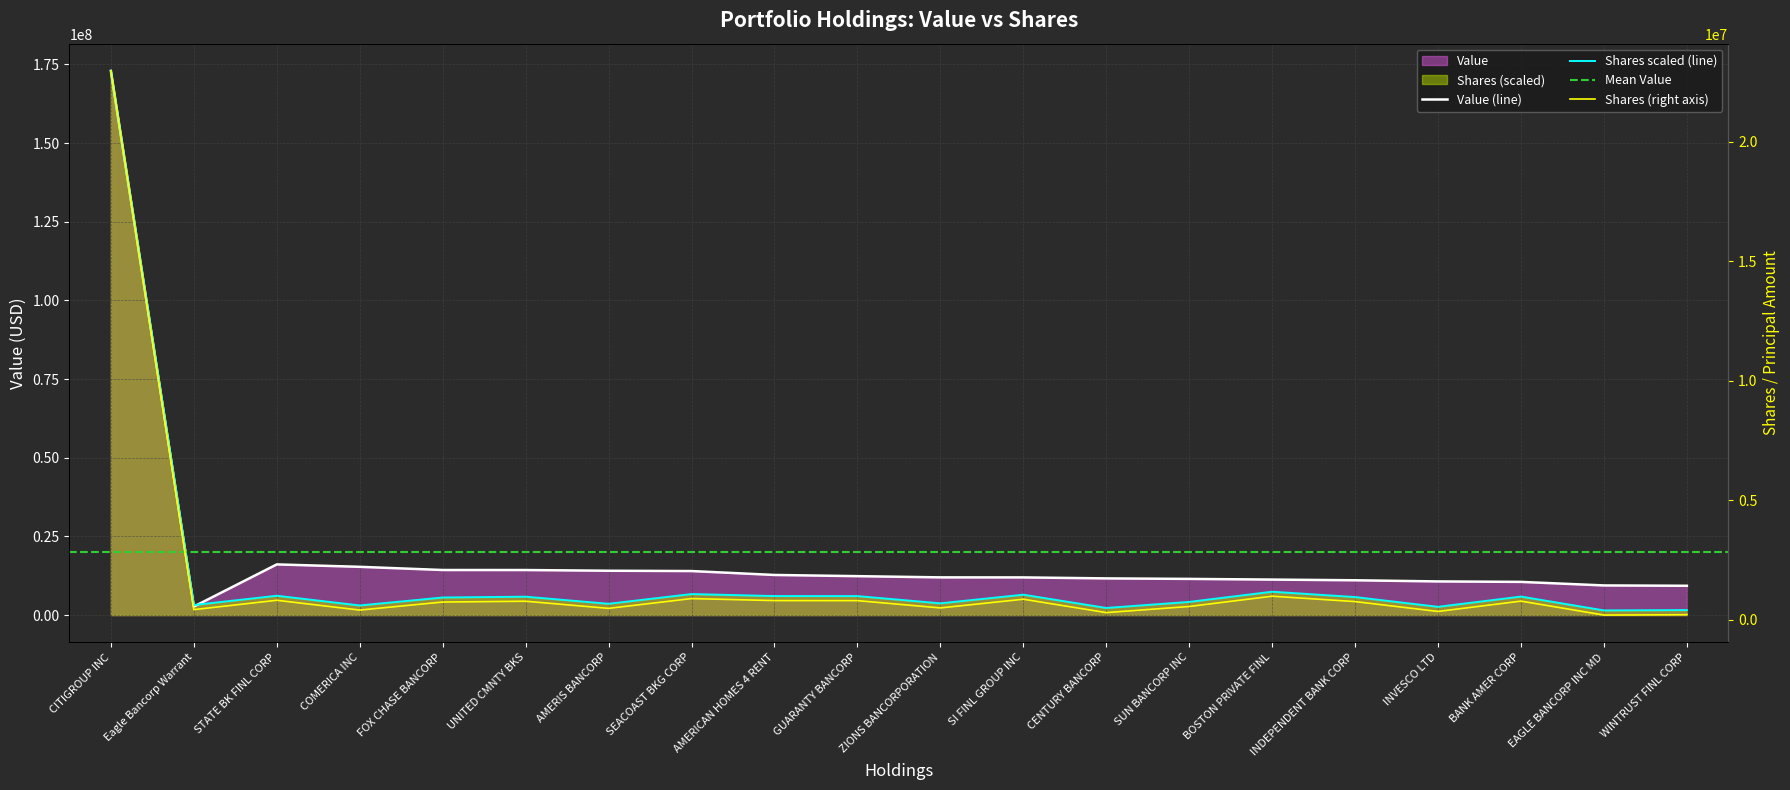

What is the difference between the maximum and minimum values in the Shares series?

171489559.2